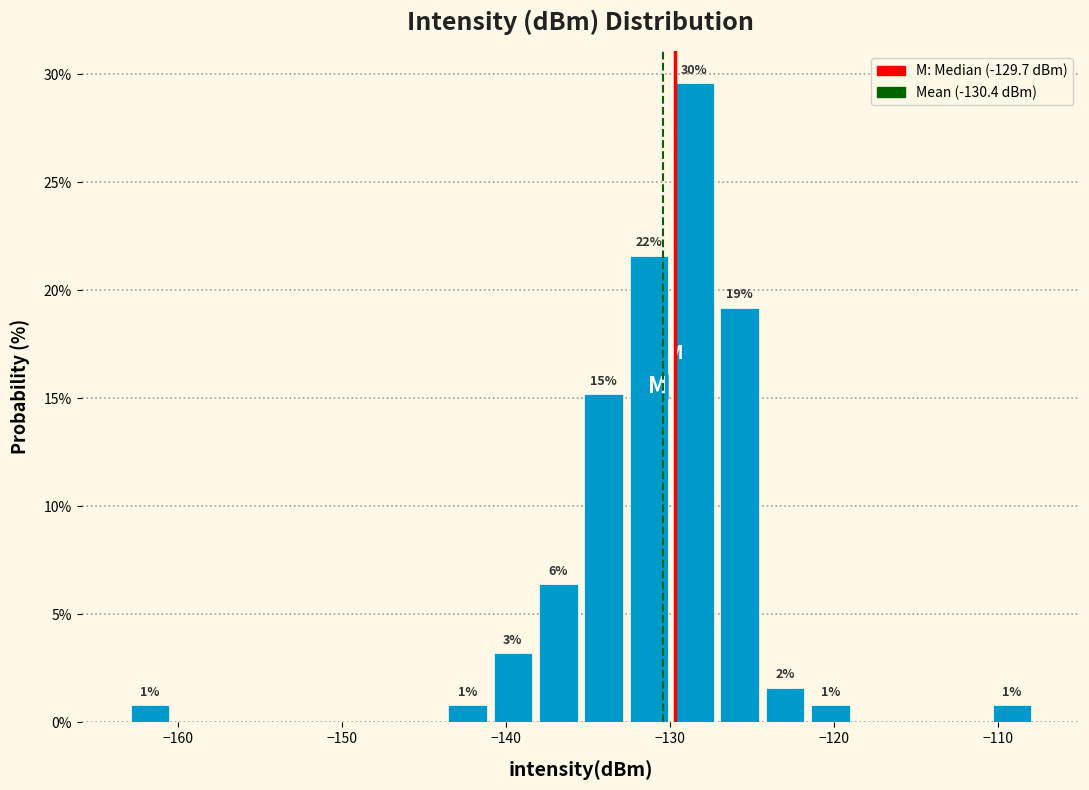

Around what value on the x-axis is the tallest bar? Give the approximate position of its centre, as read against the axis.

-128